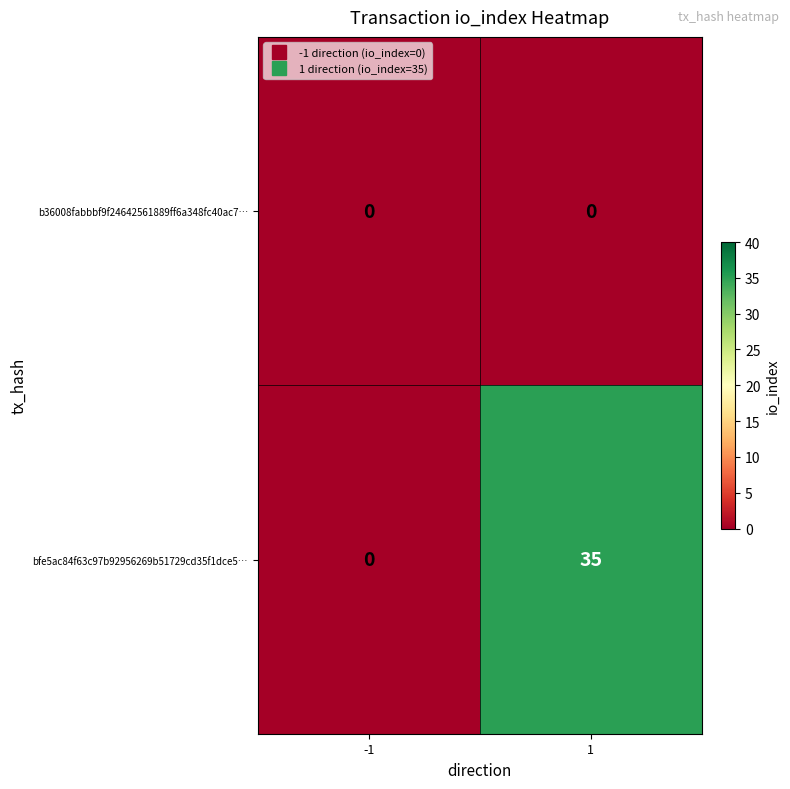

What is the greatest value displayed?

35